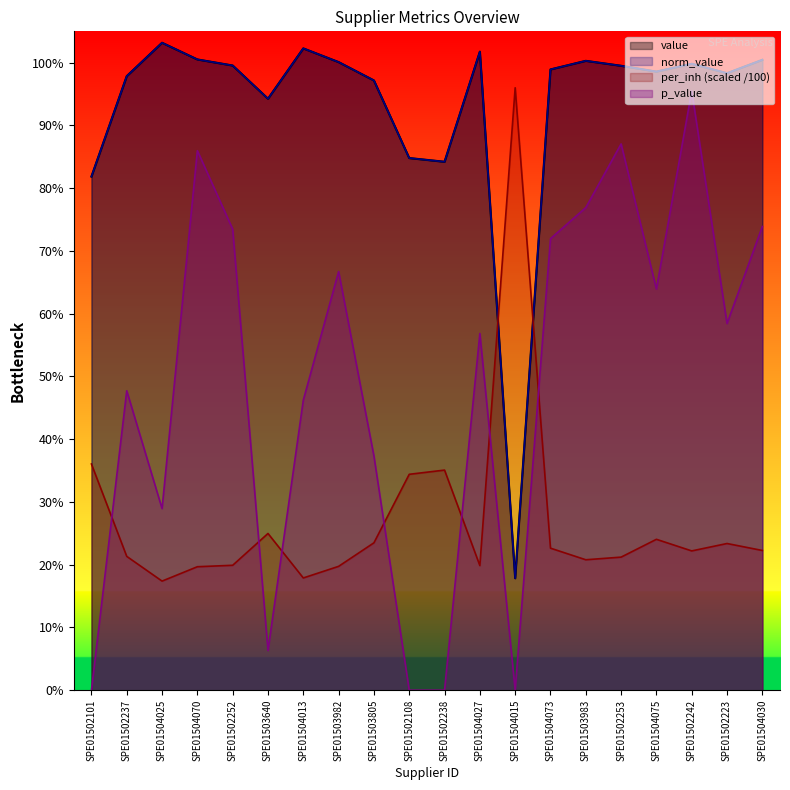

What is the average value of the per_inh series?

0.3